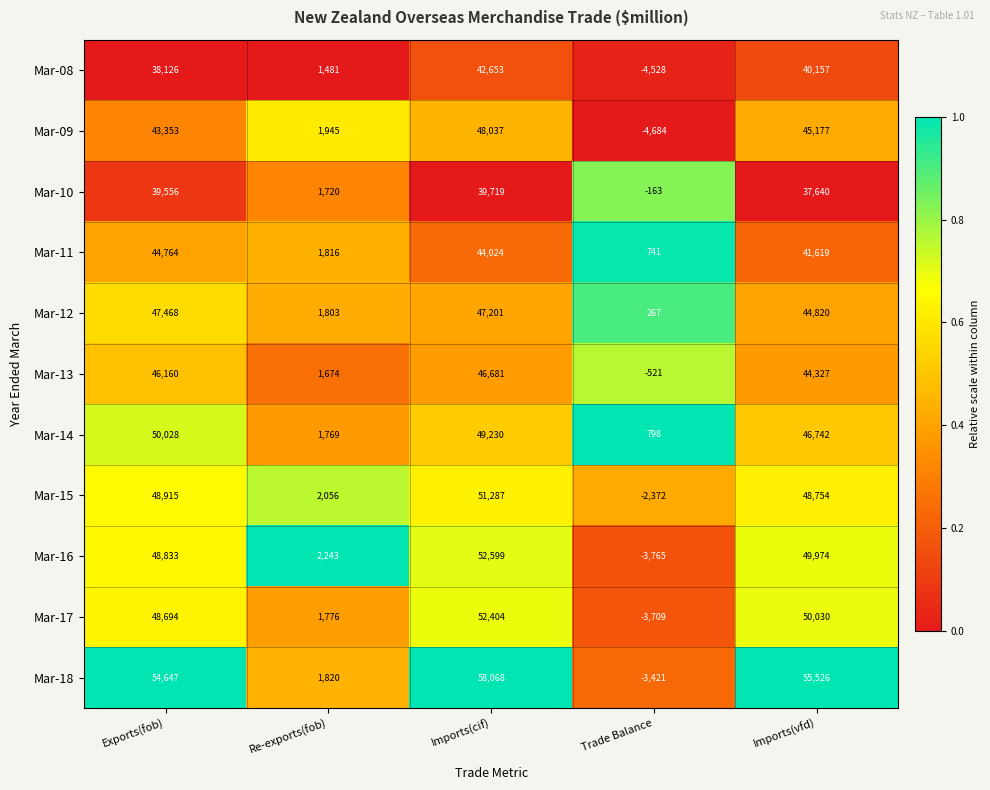

True or false: Mar-08 has a value of 42653 at Imports(cif).

True